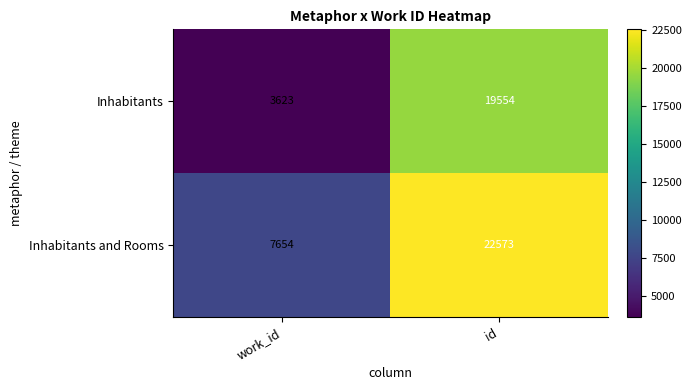

Rank the series by their average value, from highest to lowest.

Inhabitants and Rooms, Inhabitants